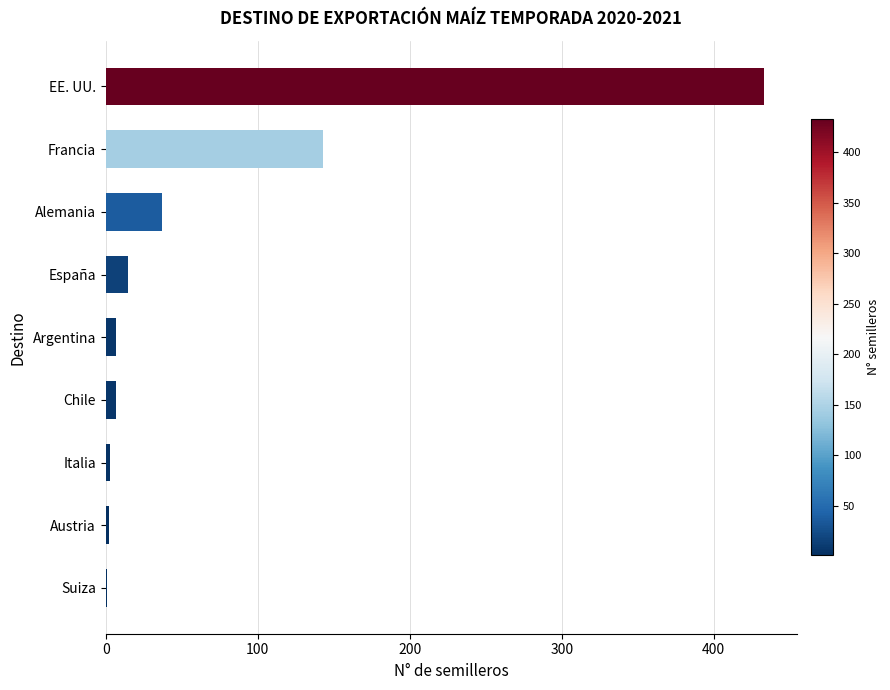

Is it true that the value at EE. UU. is 205?

False